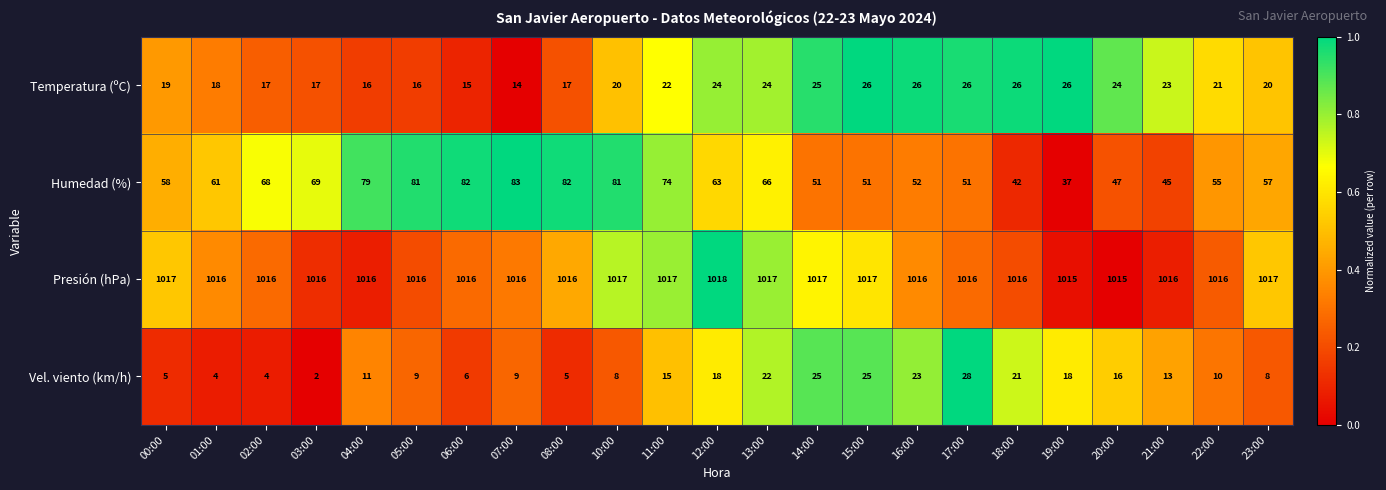

Which category has the highest value across all series?

12:00